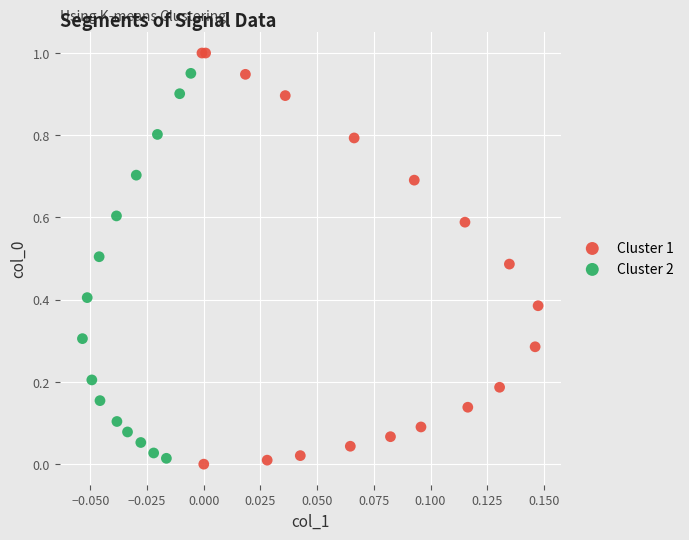

Which series reaches the minimum Y coordinate?

Cluster 1